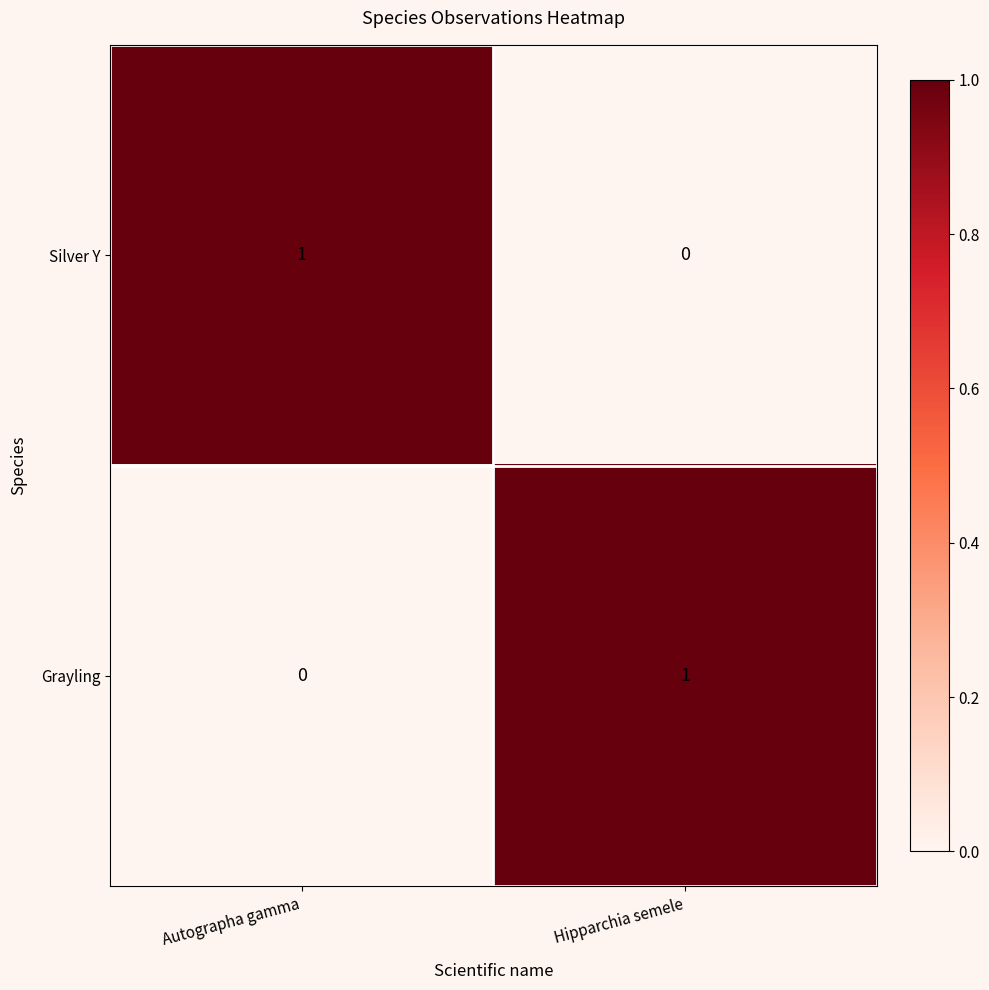

At which label does Silver Y reach its peak?

Autographa gamma